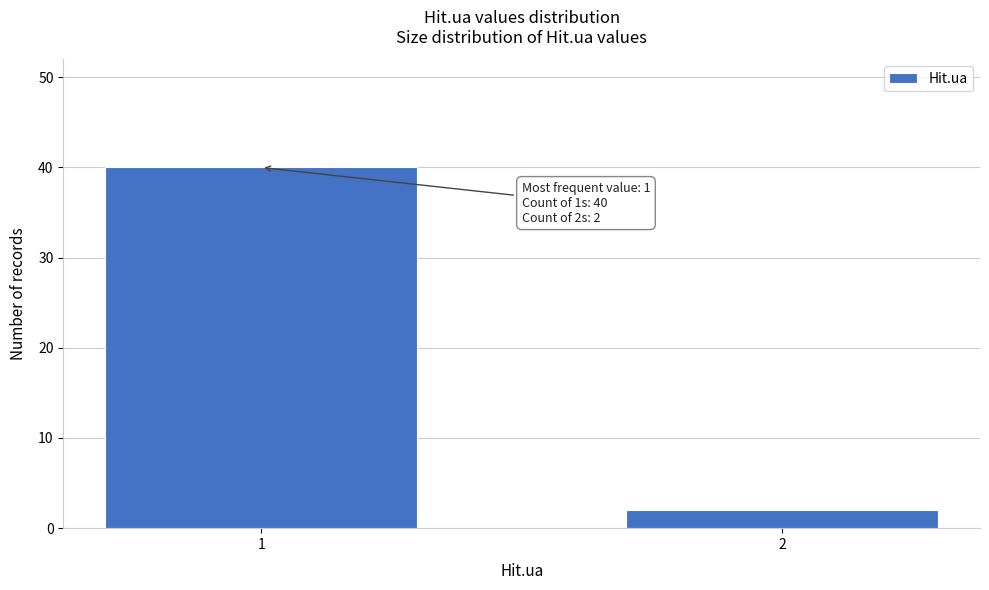

Reading right to left, extract all data points from this chart.

2=2	1=40